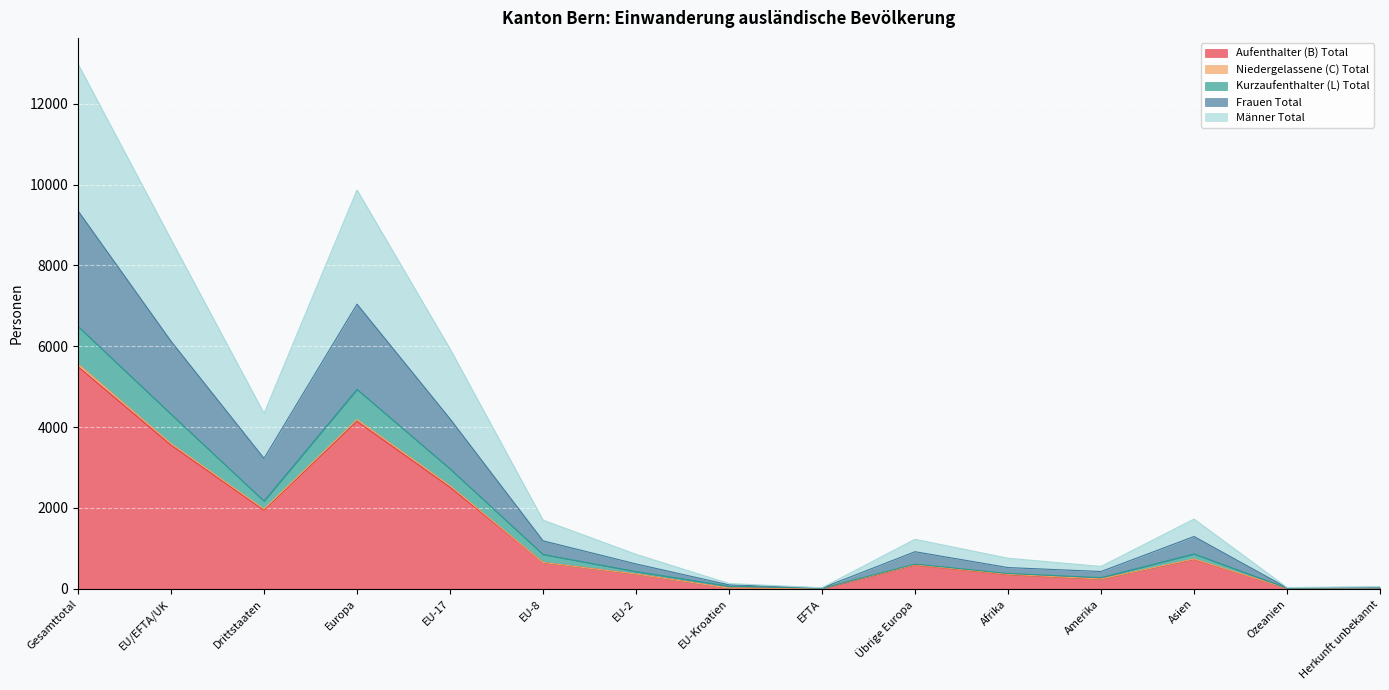

Reading right to left, list all the values displayed in this chart.

Aufenthalter (B) Total: Herkunft unbekannt=25	Ozeanien=12	Asien=728	Amerika=240	Afrika=349	Übrige Europa=588	EFTA=11	EU-Kroatien=16	EU-2=363	EU-8=651	EU-17=2512	Europa=4141	Drittstaaten=1942	EU/EFTA/UK=3553	Gesamttotal=5495
Niedergelassene (C) Total: Herkunft unbekannt=25	Ozeanien=12	Asien=737	Amerika=243	Afrika=359	Übrige Europa=596	EFTA=11	EU-Kroatien=16	EU-2=364	EU-8=651	EU-17=2551	Europa=4189	Drittstaaten=1972	EU/EFTA/UK=3593	Gesamttotal=5565
Kurzaufenthalter (L) Total: Herkunft unbekannt=25	Ozeanien=16	Asien=862	Amerika=276	Afrika=378	Übrige Europa=612	EFTA=13	EU-Kroatien=65	EU-2=426	EU-8=849	EU-17=2967	Europa=4932	Drittstaaten=2169	EU/EFTA/UK=4320	Gesamttotal=6489
Frauen Total: Herkunft unbekannt=39	Ozeanien=24	Asien=1293	Amerika=427	Afrika=525	Übrige Europa=917	EFTA=20	EU-Kroatien=97	EU-2=615	EU-8=1187	EU-17=4204	Europa=7040	Drittstaaten=3225	EU/EFTA/UK=6123	Gesamttotal=9348
Männer Total: Herkunft unbekannt=50	Ozeanien=32	Asien=1724	Amerika=552	Afrika=756	Übrige Europa=1224	EFTA=26	EU-Kroatien=130	EU-2=852	EU-8=1698	EU-17=5934	Europa=9864	Drittstaaten=4338	EU/EFTA/UK=8640	Gesamttotal=12978